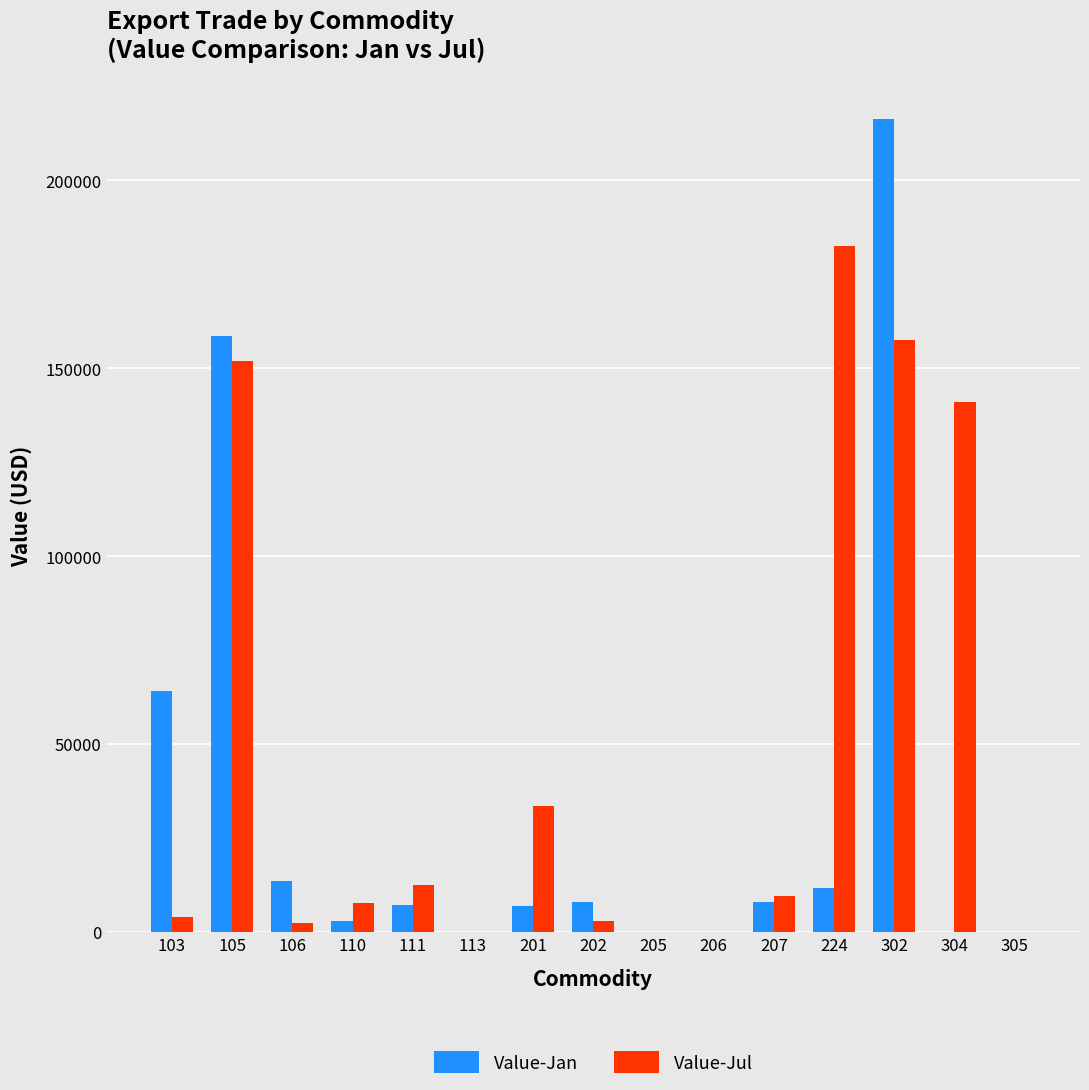

What is the difference between the Value-Jul values at 302 and 305?

157457